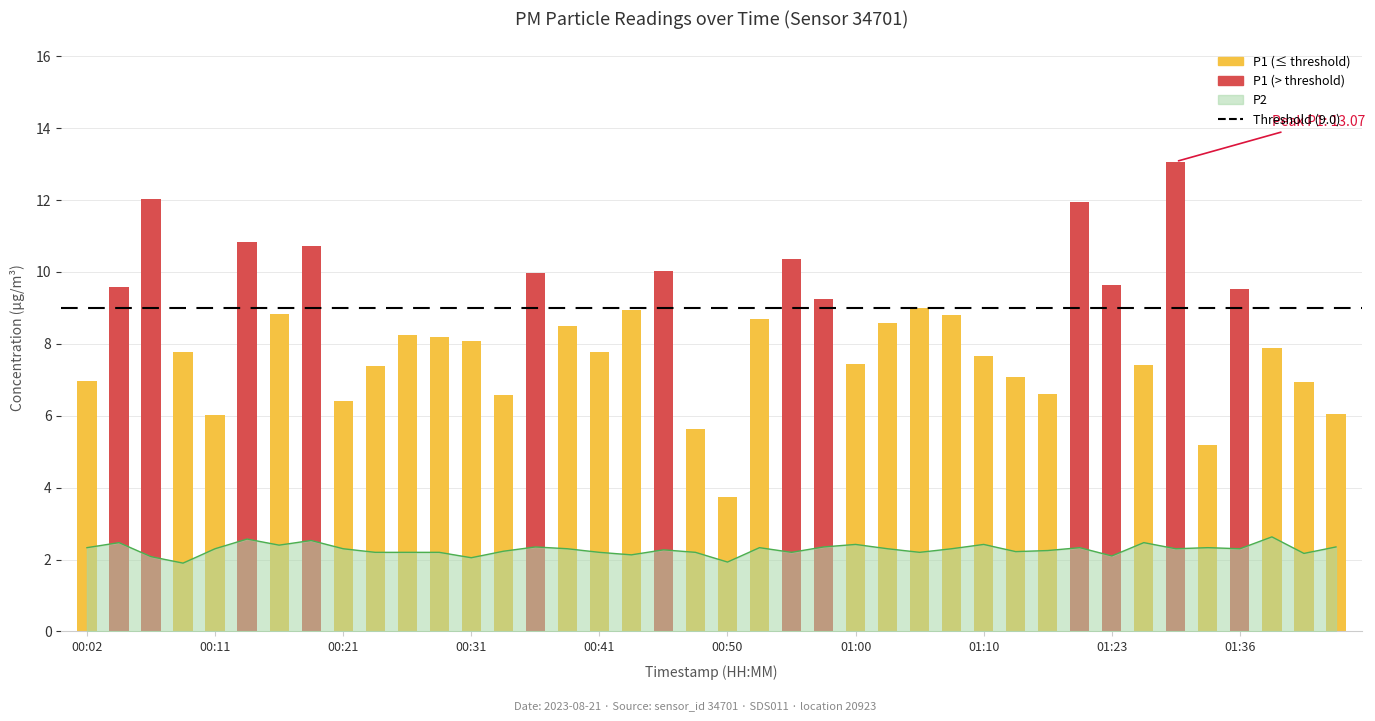

Is it true that the value at 00:58 is 1.3?

False